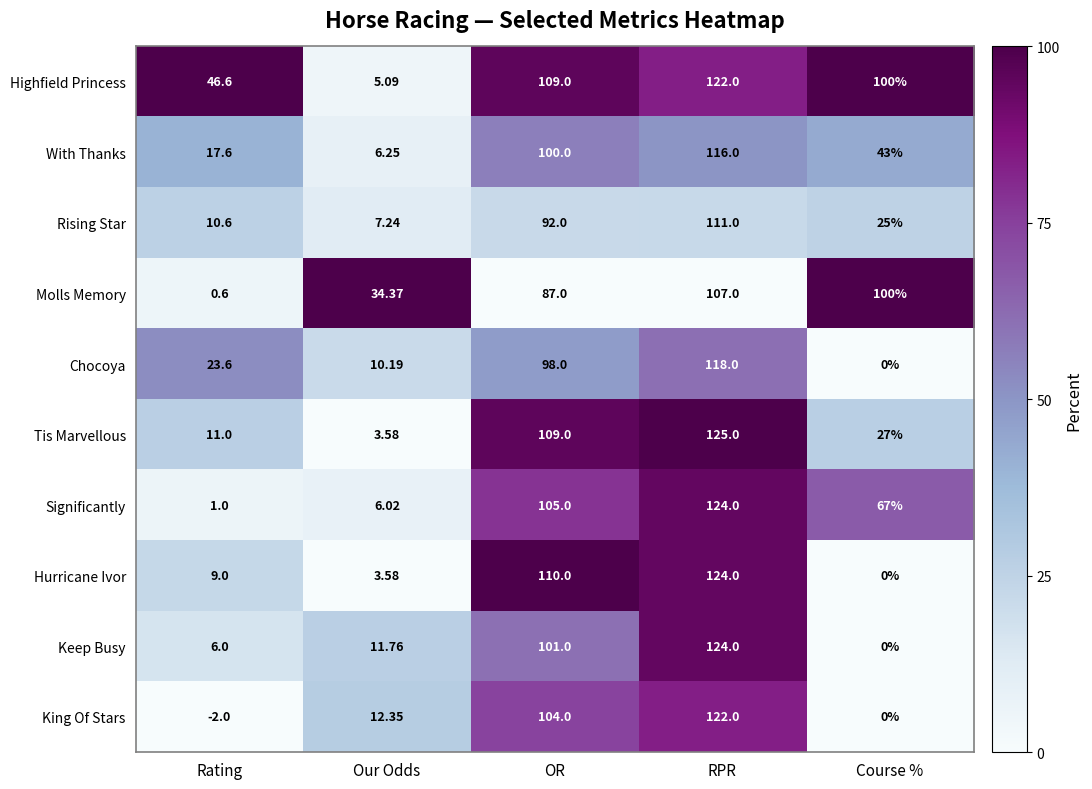

Count the number of categories in the chart.

5